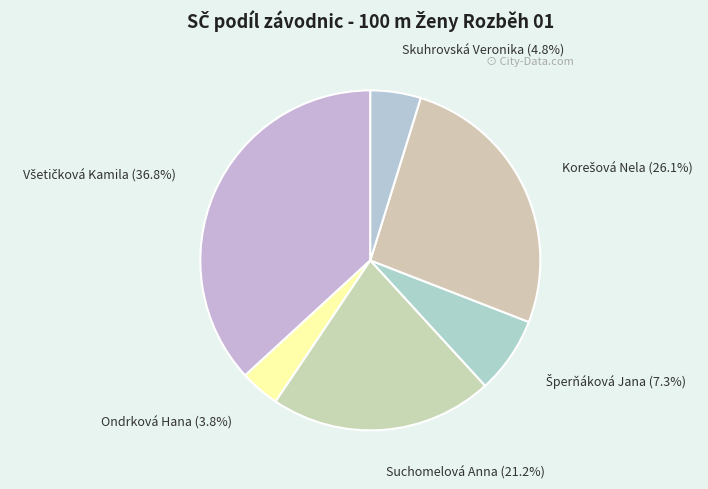

To the nearest percent, what is the difference between the largest and smallest slice percentages?

33%